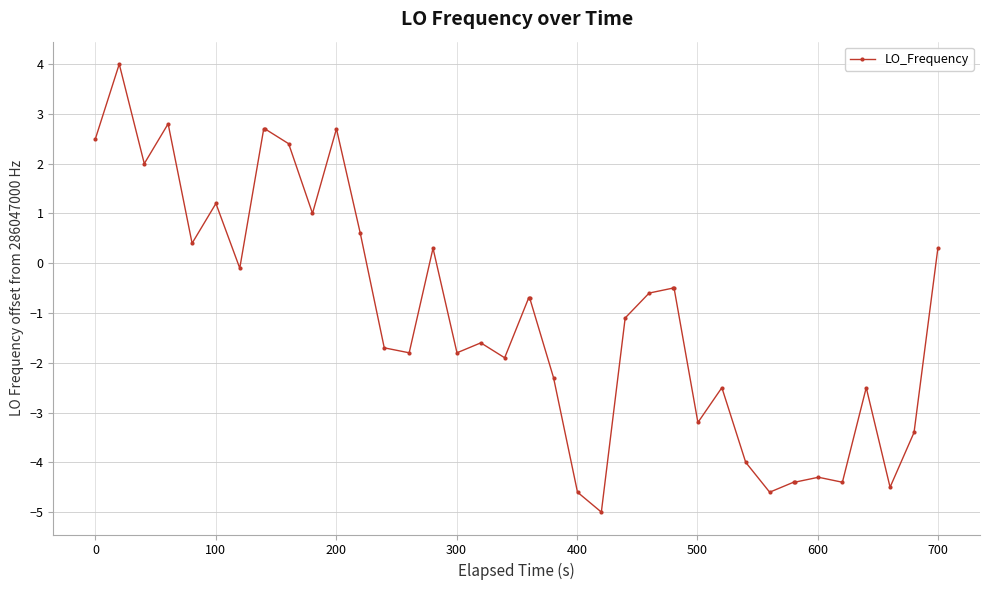

True or false: there are more than 2 points higher than both neighbors.

True